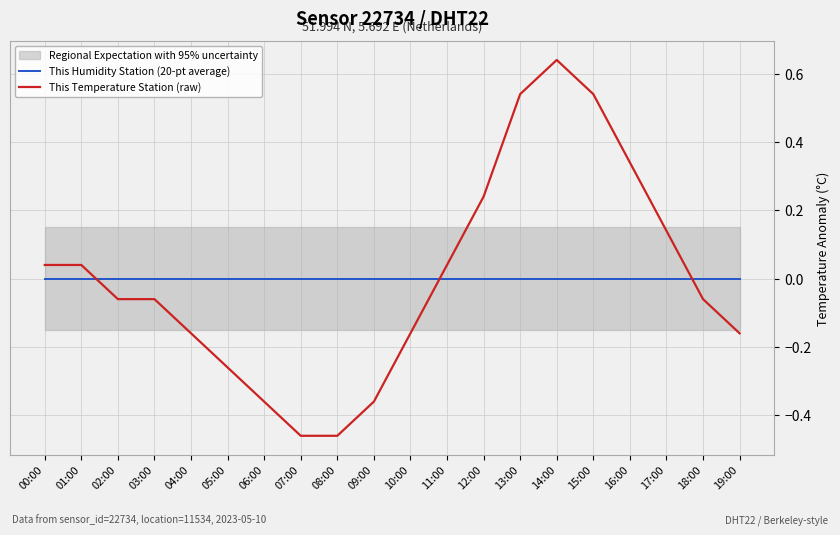

Reading left to right, list all the values displayed in this chart.

This Humidity Station (20-pt average): 0.0	0.0	0.0	0.0	0.0	0.0	0.0	0.0	0.0	0.0	0.0	0.0	0.0	0.0	0.0	0.0	0.0	0.0	0.0	0.0
This Temperature Station (raw): 0.0	0.0	-0.1	-0.1	-0.2	-0.3	-0.4	-0.5	-0.5	-0.4	-0.2	0.0	0.2	0.5	0.6	0.5	0.3	0.1	-0.1	-0.2